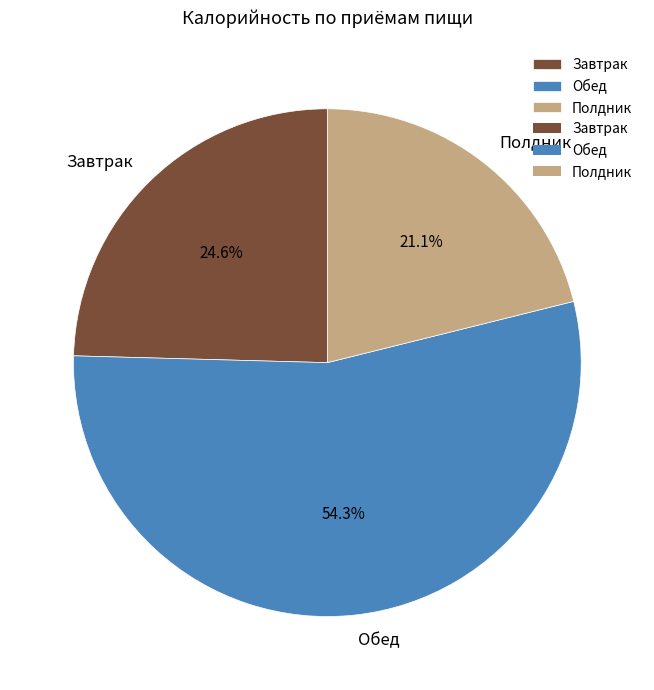

What percentage is NOT represented by Завтрак?

75.4%